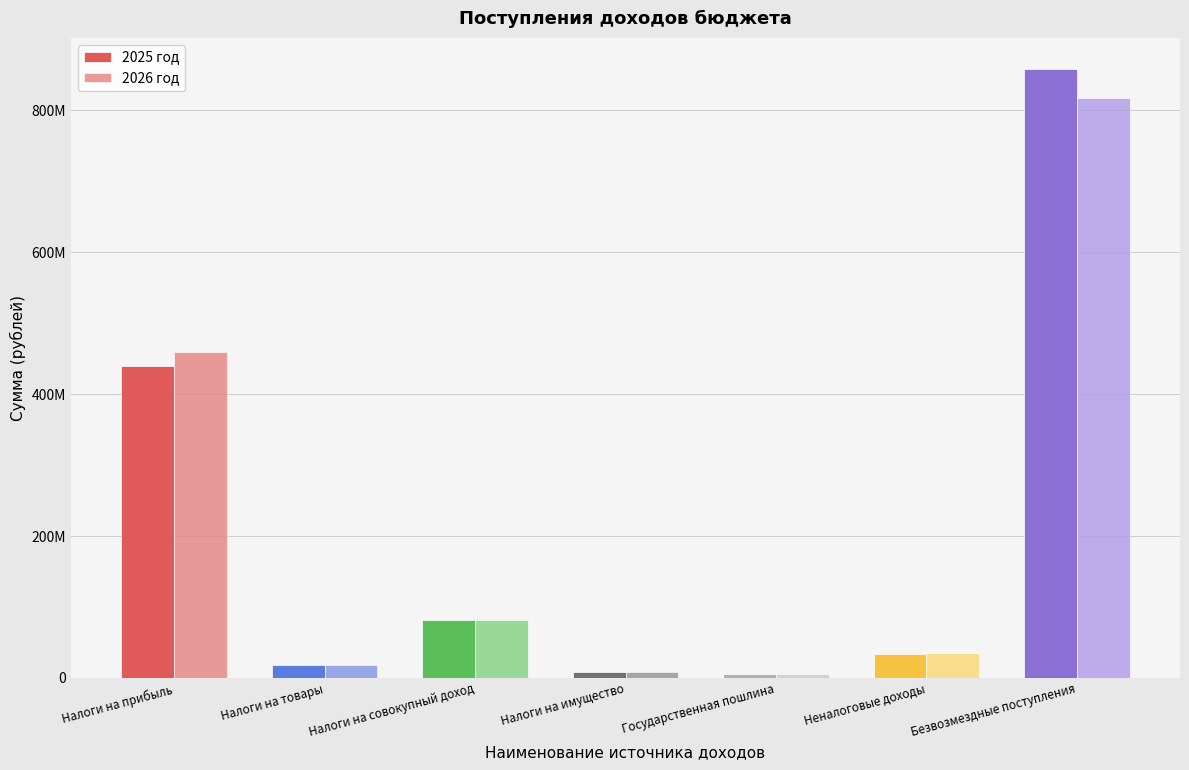

True or false: 2026 год has a value of 543620151.8 at Безвозмездные поступления.

False